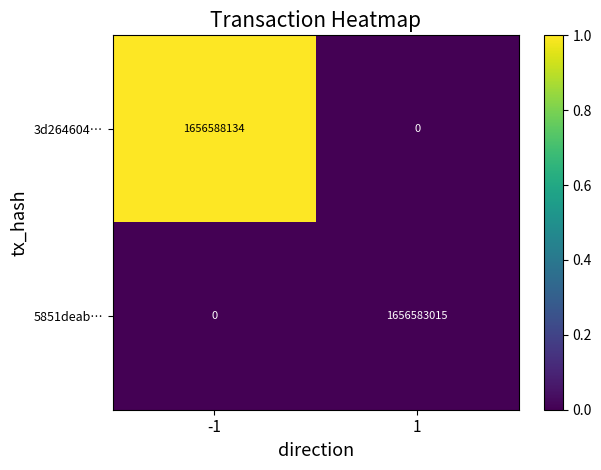

Reading right to left, list all the values displayed in this chart.

3d264604…: 1=0	-1=1656588134
5851deab…: 1=1656583015	-1=0